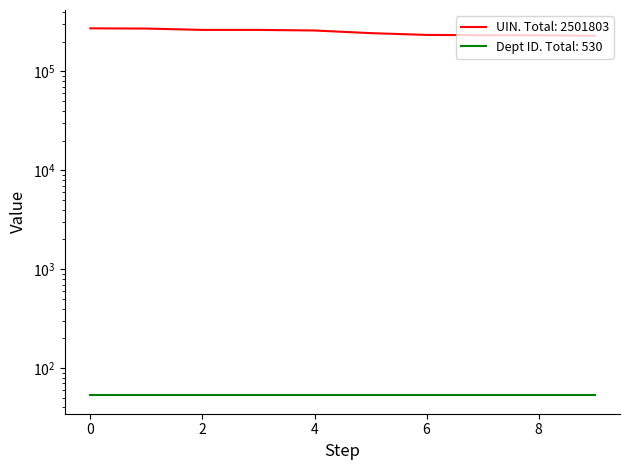

What is the difference between the second highest and minimum values?

41767